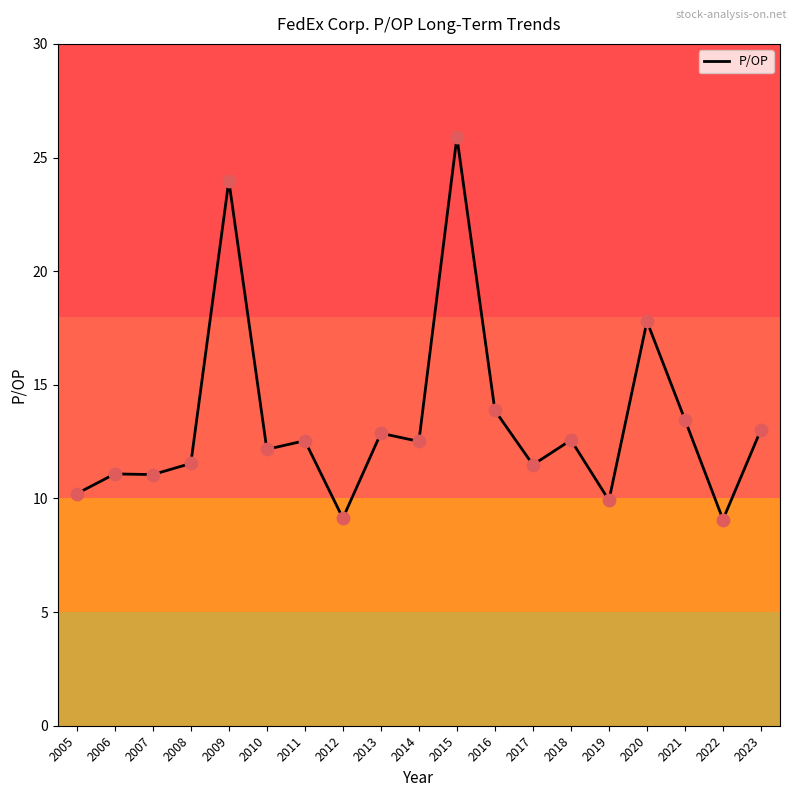

What is the ratio of the value at 2021 to the value at 2009?

0.6